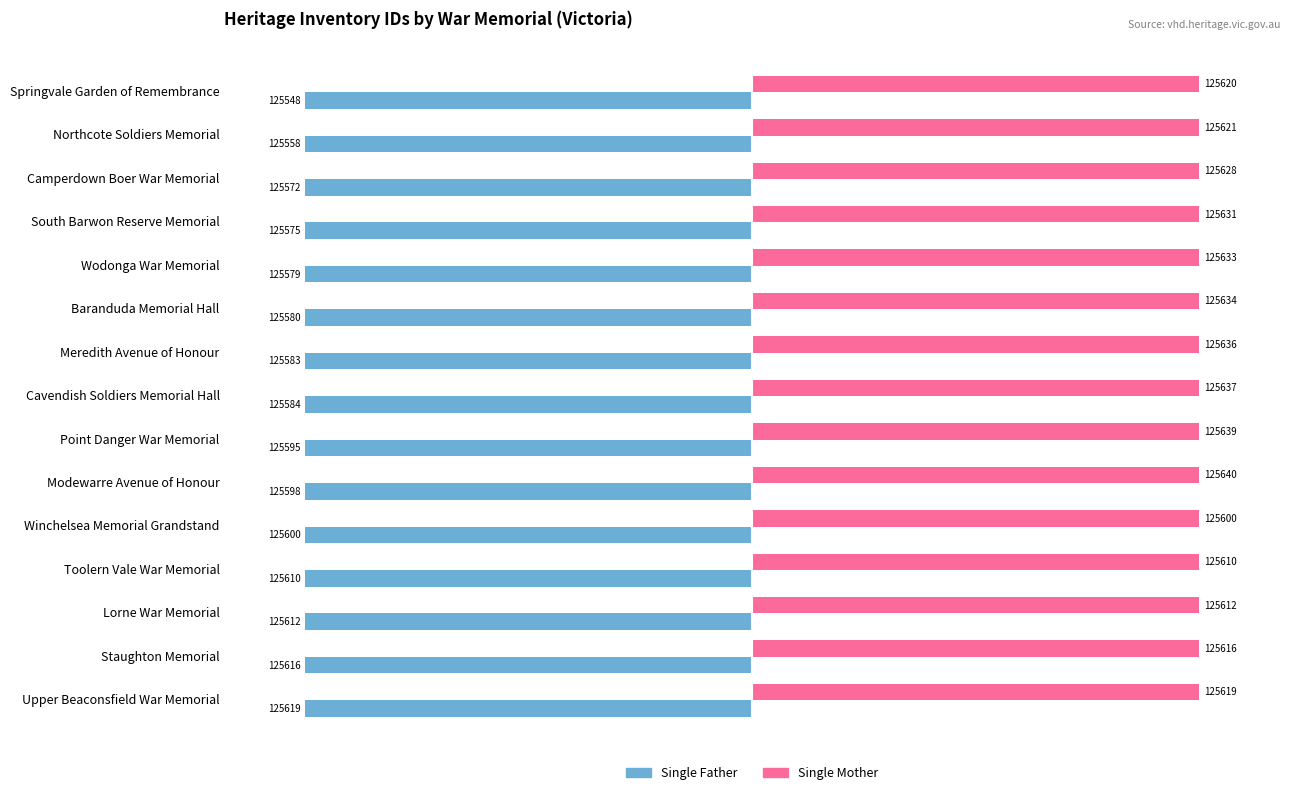

What are all the series names shown in the legend?

Single Father, Single Mother